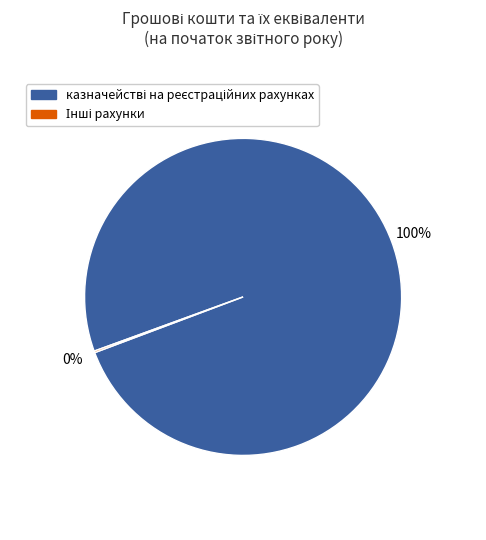

Does any single category account for the majority?

Yes